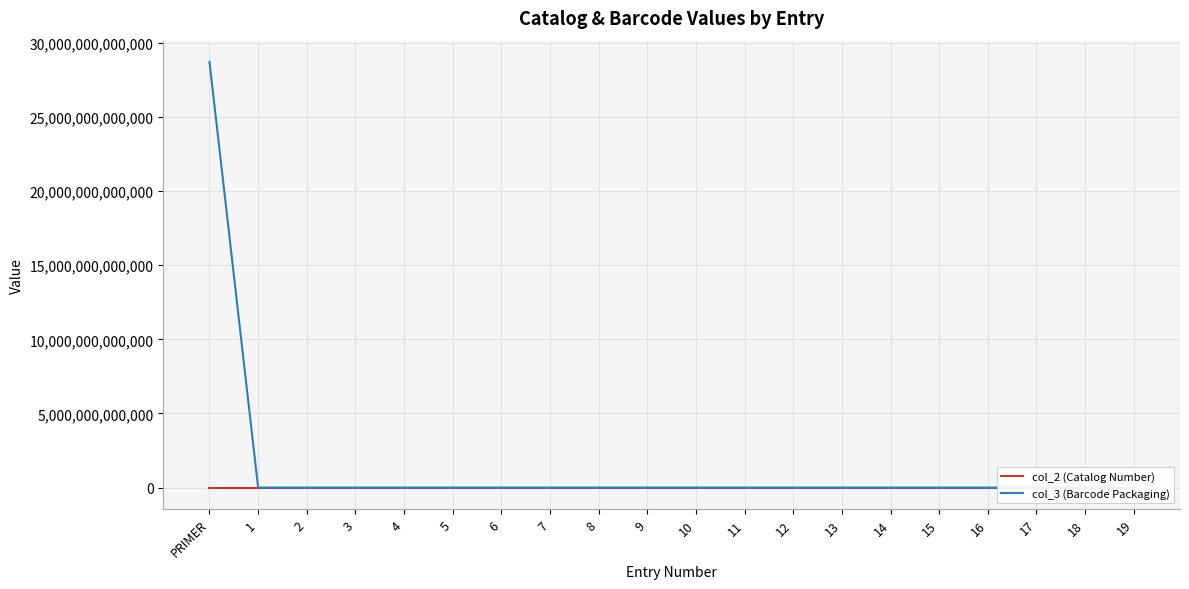

List the series in order of their peak value, highest first.

col_3 (Barcode Packaging), col_2 (Catalog Number)